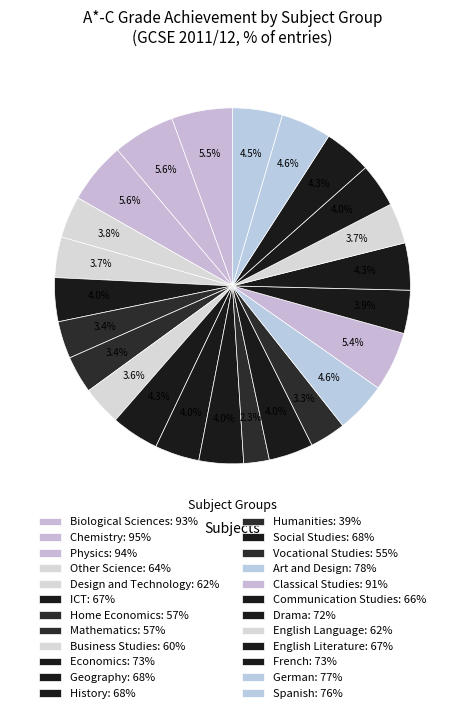

How many segments does this pie chart have?

24